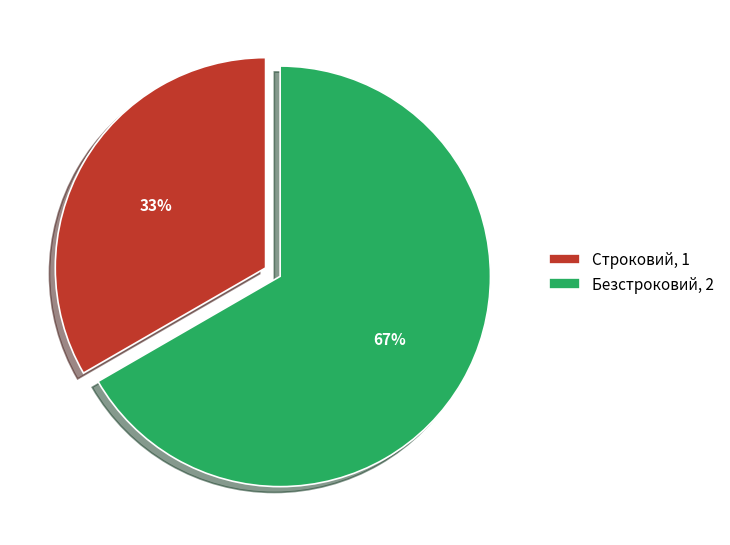

What is the smallest slice in the pie chart?

Строковий